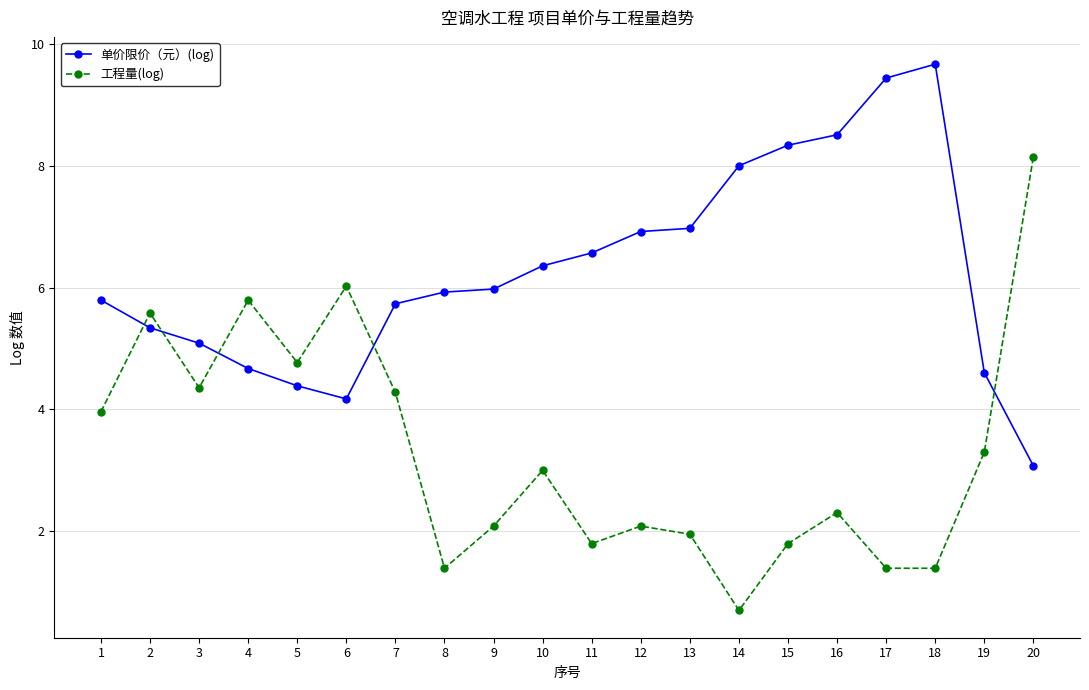

What are all the series names shown in the legend?

单价限价（元）(log), 工程量(log)